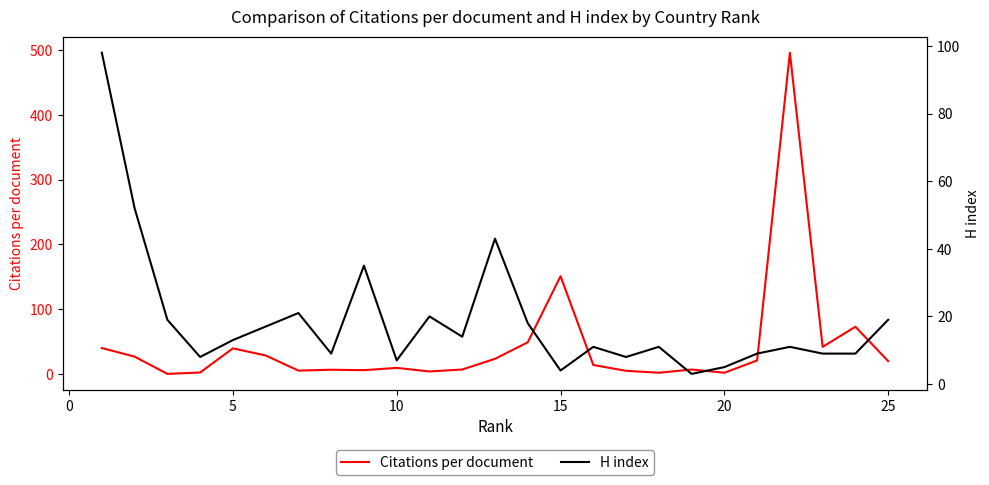

What is the maximum value for Citations per document?

496.0